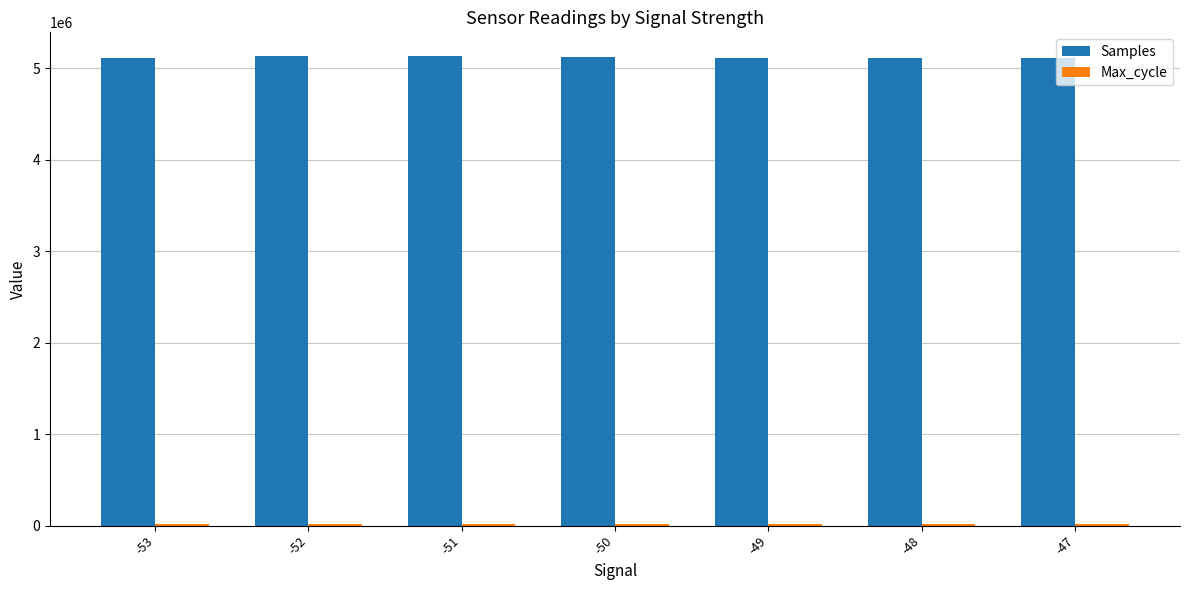

True or false: Samples has a value of 7590101 at -47.

False